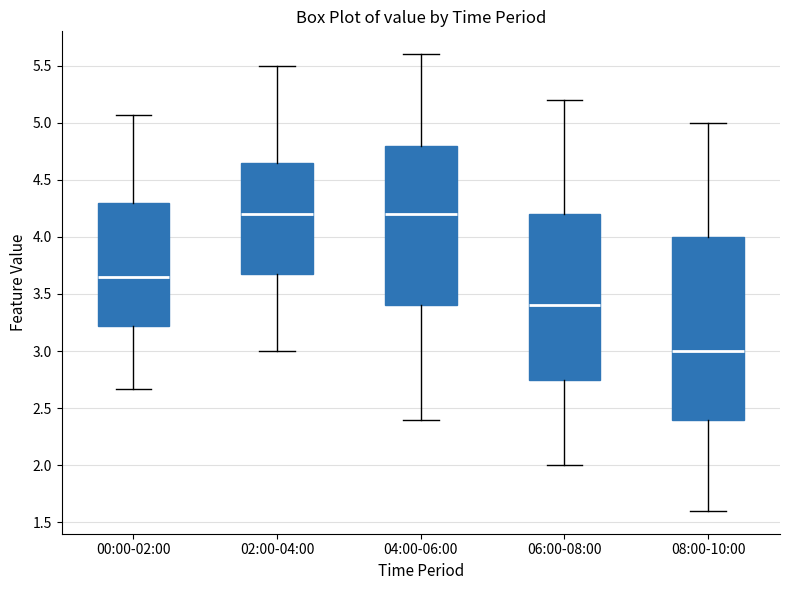

Reading left to right, transcribe this box plot: for each box, give where its median line is, the range the box spans, and where its two whiskers end, as read against the y-axis. The values are not printed on the chart, so give them approximately, as read against the axis.

00:00-02:00: median 3.65, box 3.20 to 4.30, whiskers 2.65 to 5.05
02:00-04:00: median 4.20, box 3.70 to 4.65, whiskers 3.00 to 5.50
04:00-06:00: median 4.20, box 3.40 to 4.80, whiskers 2.40 to 5.60
06:00-08:00: median 3.40, box 2.75 to 4.20, whiskers 2.00 to 5.20
08:00-10:00: median 3.00, box 2.40 to 4.00, whiskers 1.60 to 5.00